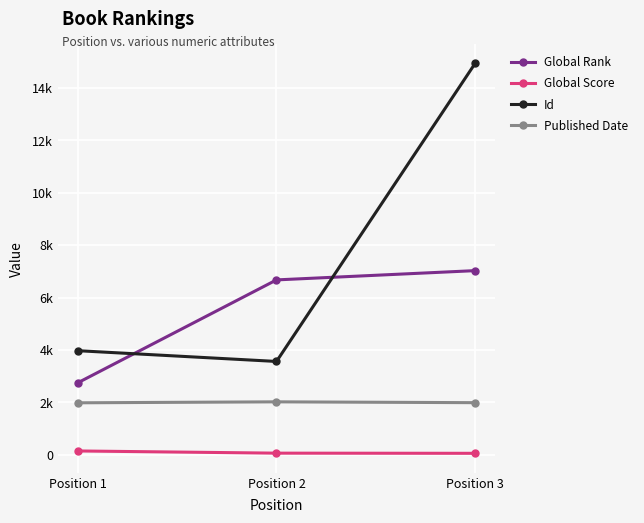

Rank the series at Position 1 from highest to lowest value.

Id, Global Rank, Published Date, Global Score